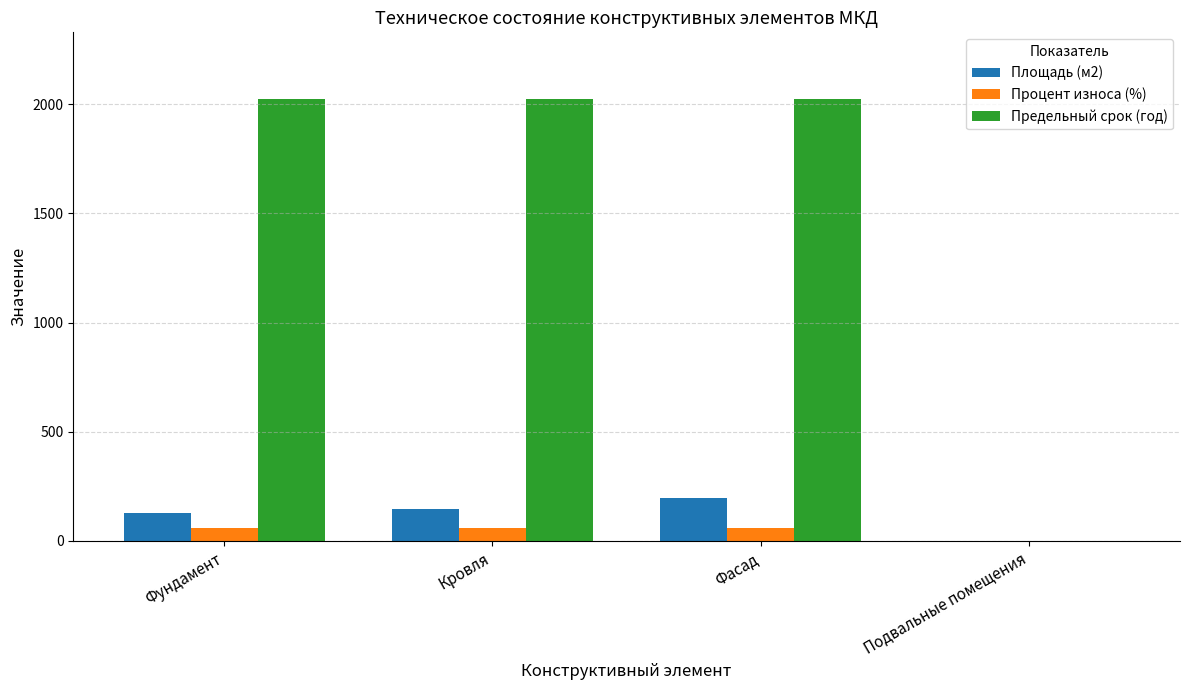

The value of Предельный срок (год) at Фасад is 2802. True or false?

False